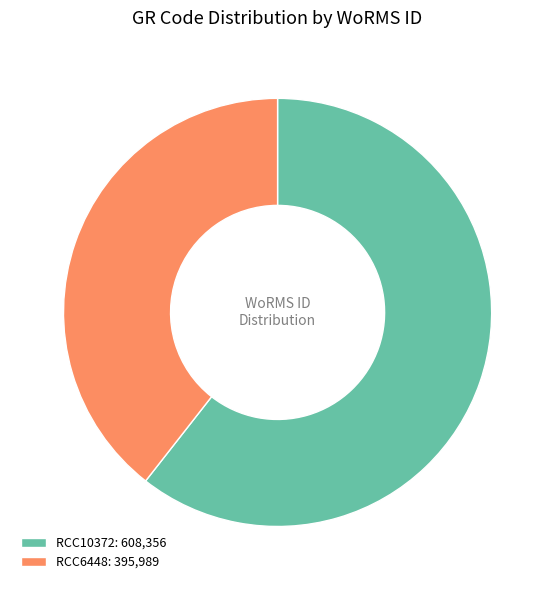

True or false: RCC6448: 395,989 accounts for 39% of the total.

True